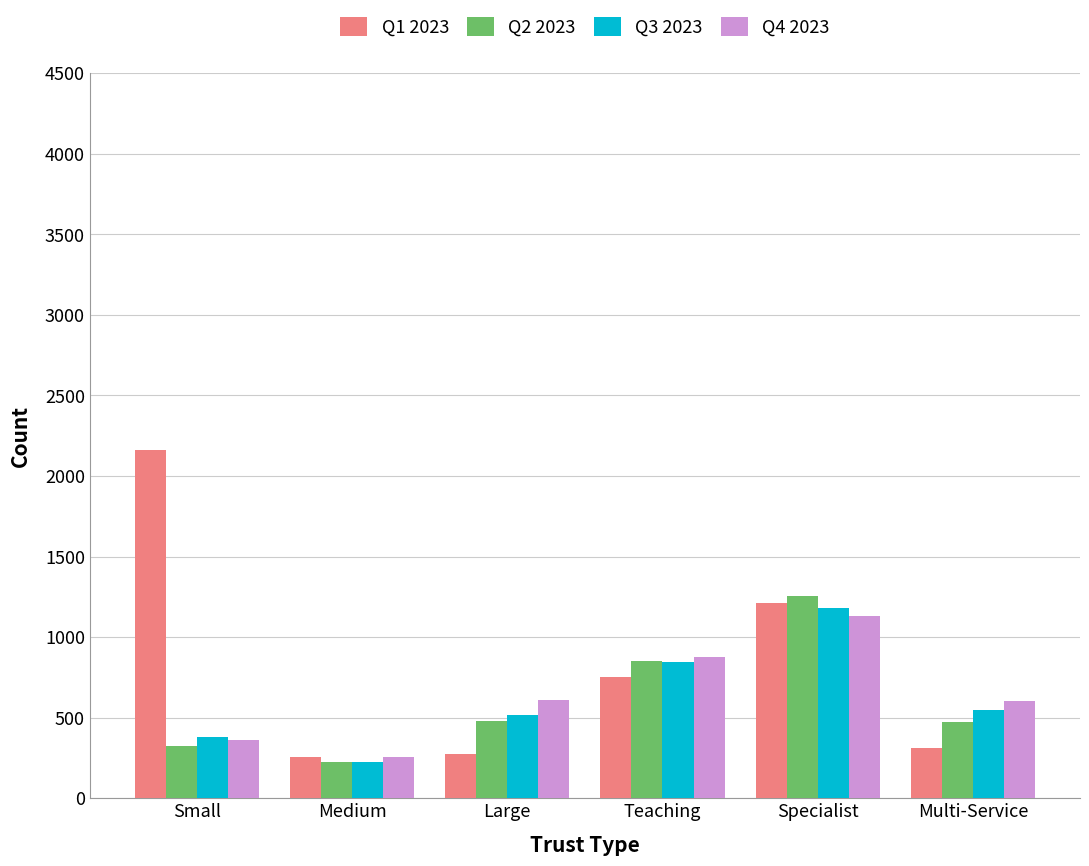

How many distinct data groups are displayed?

4